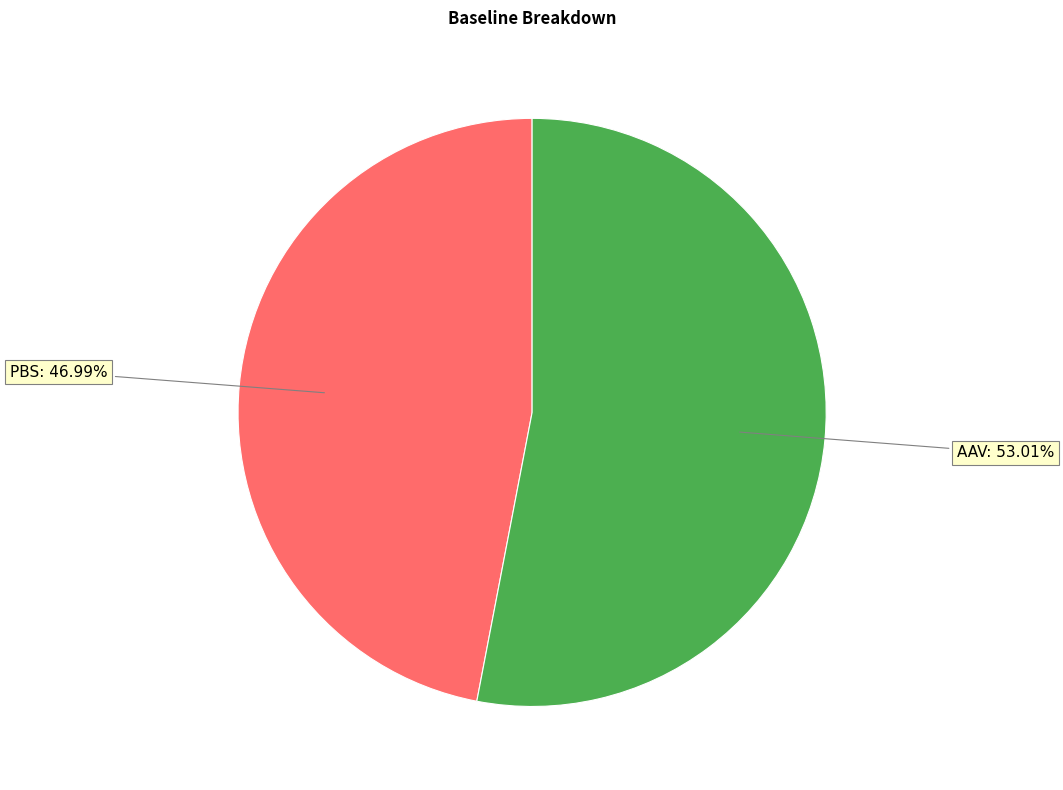

How many segments does this pie chart have?

2